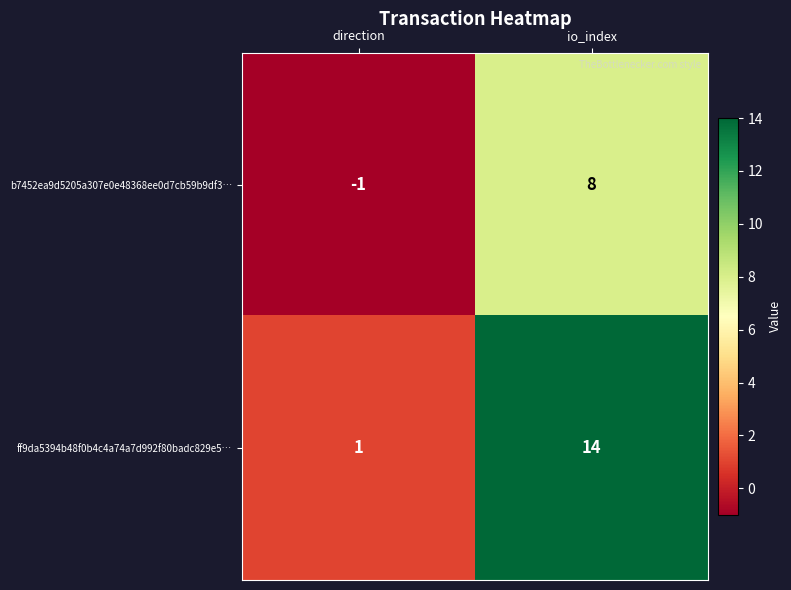

How many distinct data groups are displayed?

2